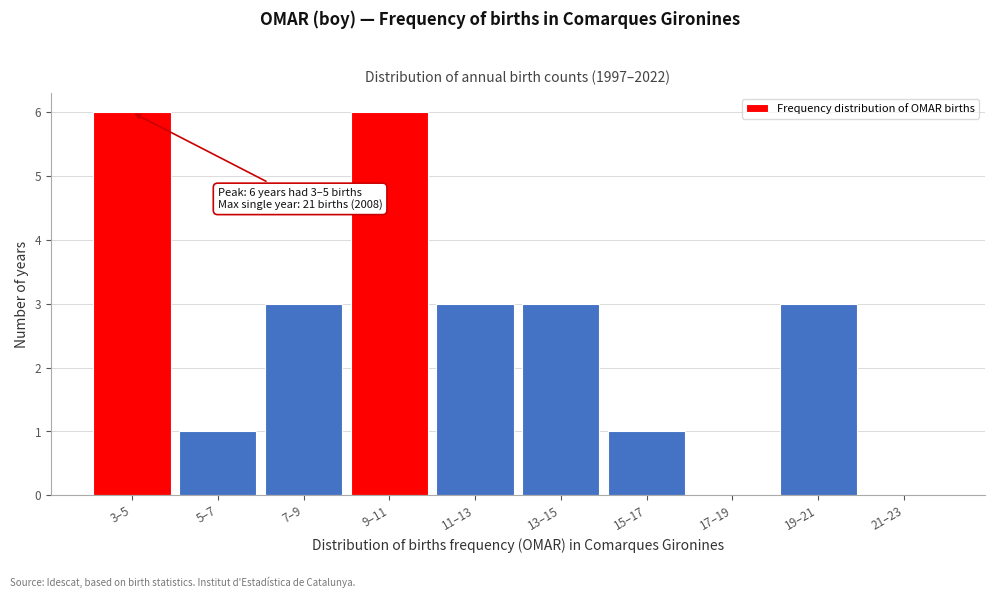

Reading left to right, extract all data points from this chart.

3–5=6	5–7=1	7–9=3	9–11=6	11–13=3	13–15=3	15–17=1	17–19=0	19–21=3	21–23=0